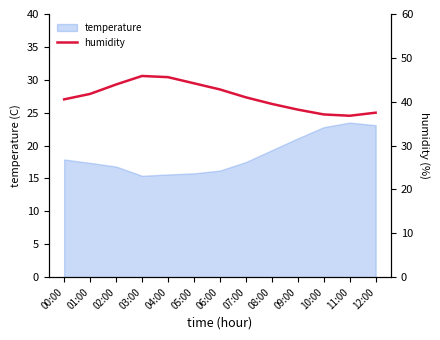

Is it true that temperature equals 31.2 at 12:00?

False